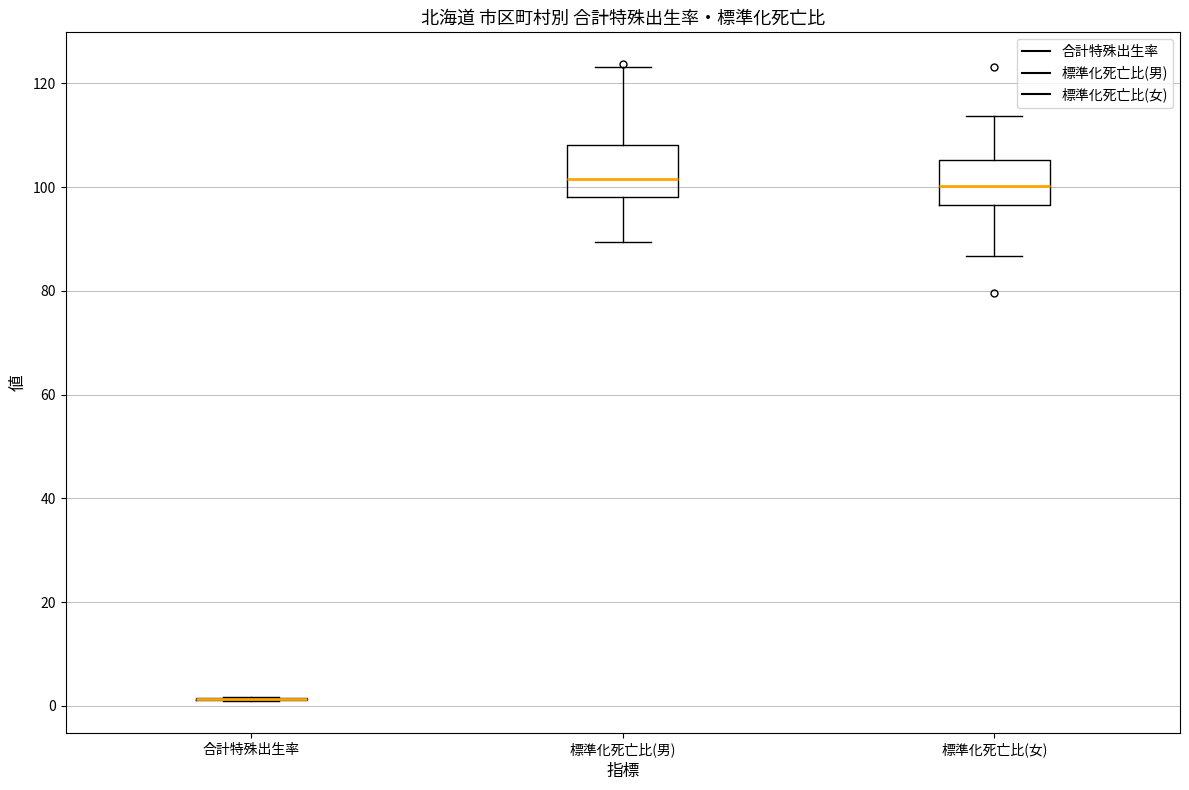

Where is the upper edge of the box for 標準化死亡比(女) on the y-axis? The values are not printed on the chart, so give them approximately, as read against the axis.

106